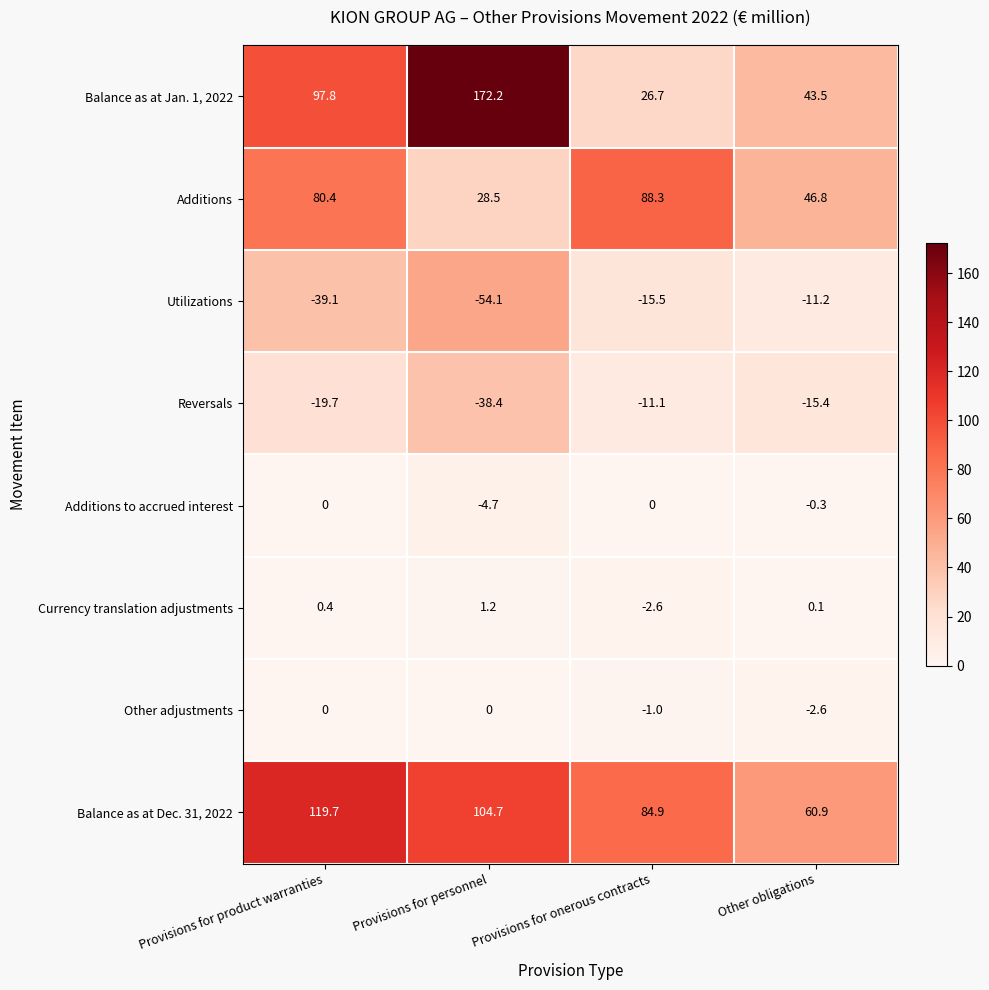

At which label does Additions reach its peak?

Provisions for onerous contracts